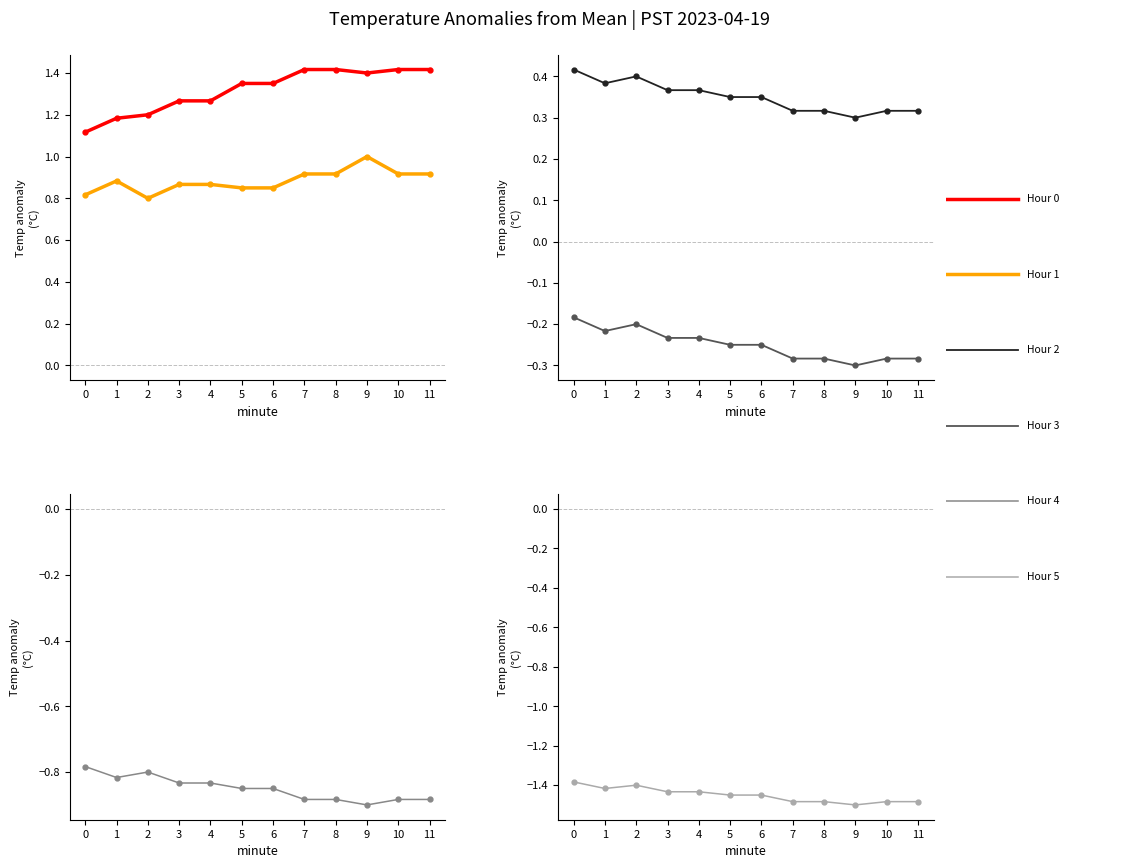

True or false: Hour 1 and Hour 0 cross at least once.

False